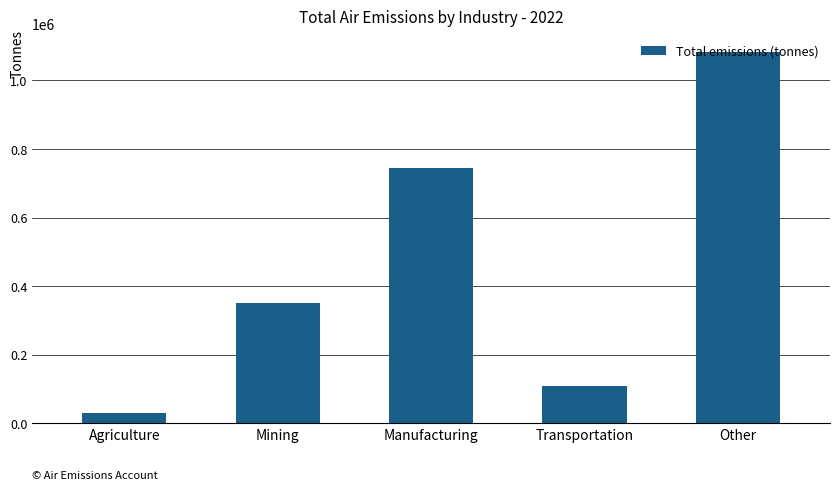

What is the maximum value shown in the chart?

1082554.0